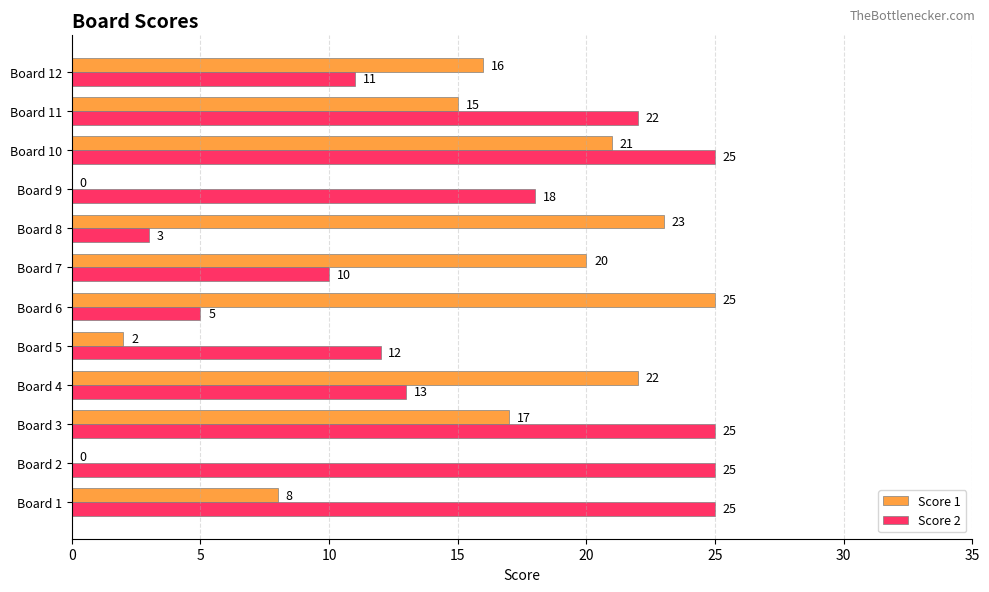

How many categories are shown in the chart?

12